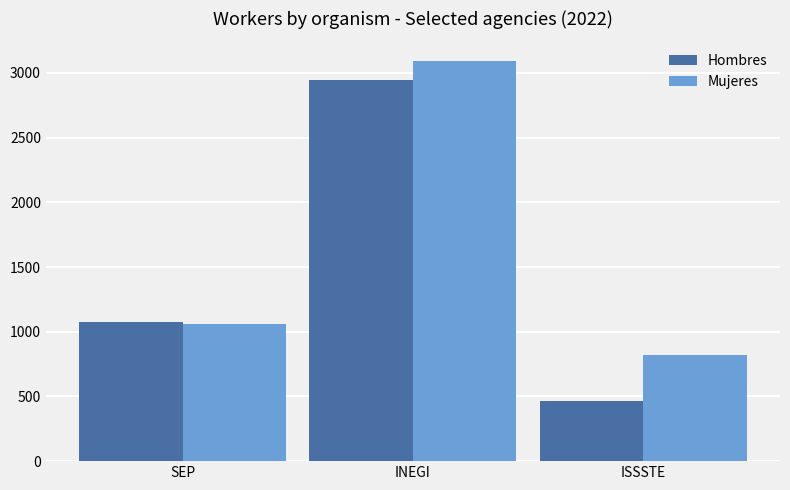

What is the difference between the maximum and minimum values in the Mujeres series?

2269